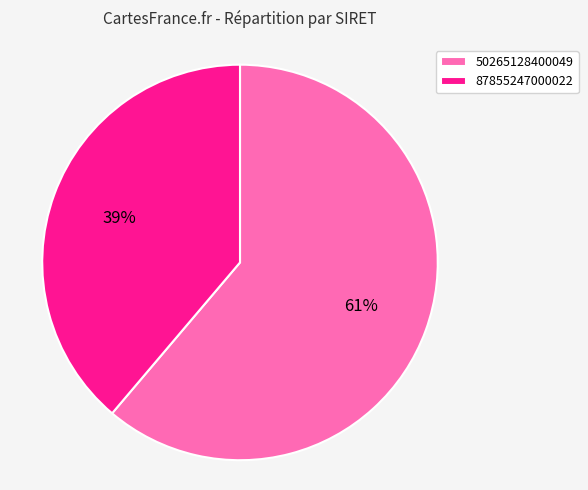

To the nearest percent, what percentage of the pie is 87855247000022?

39%